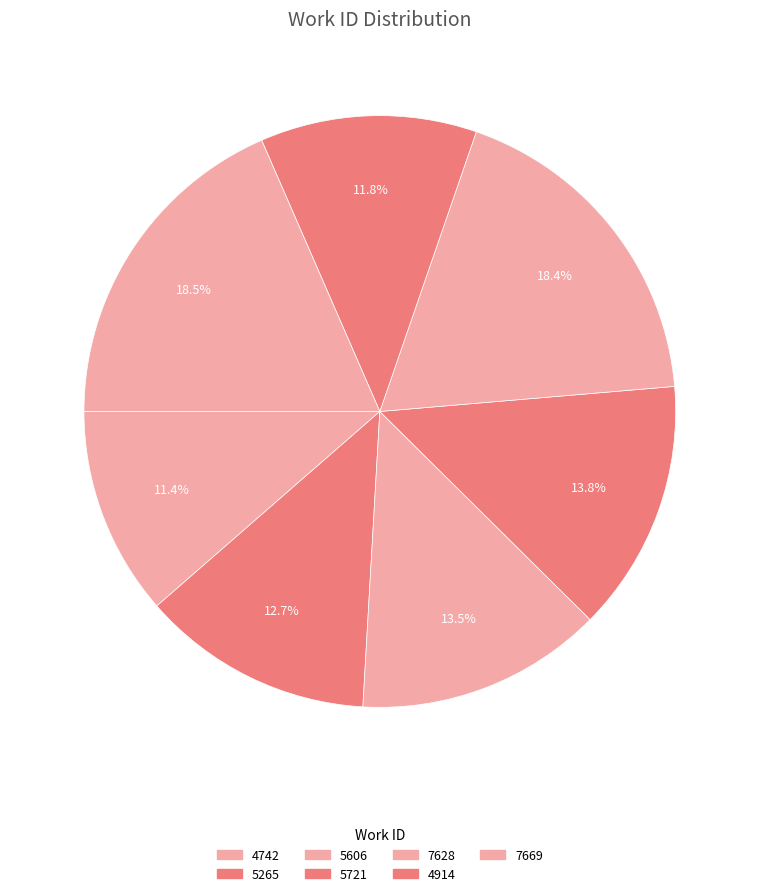

To the nearest percent, what portion does 4914 represent?

12%